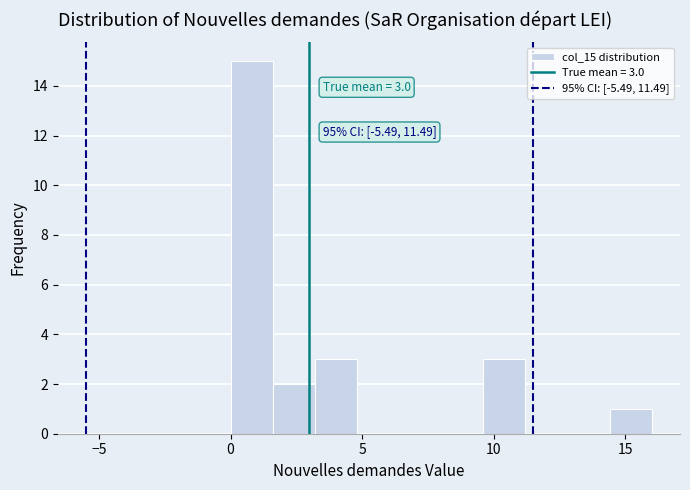

Around what value on the x-axis is the tallest bar? Give the approximate position of its centre, as read against the axis.

1.0